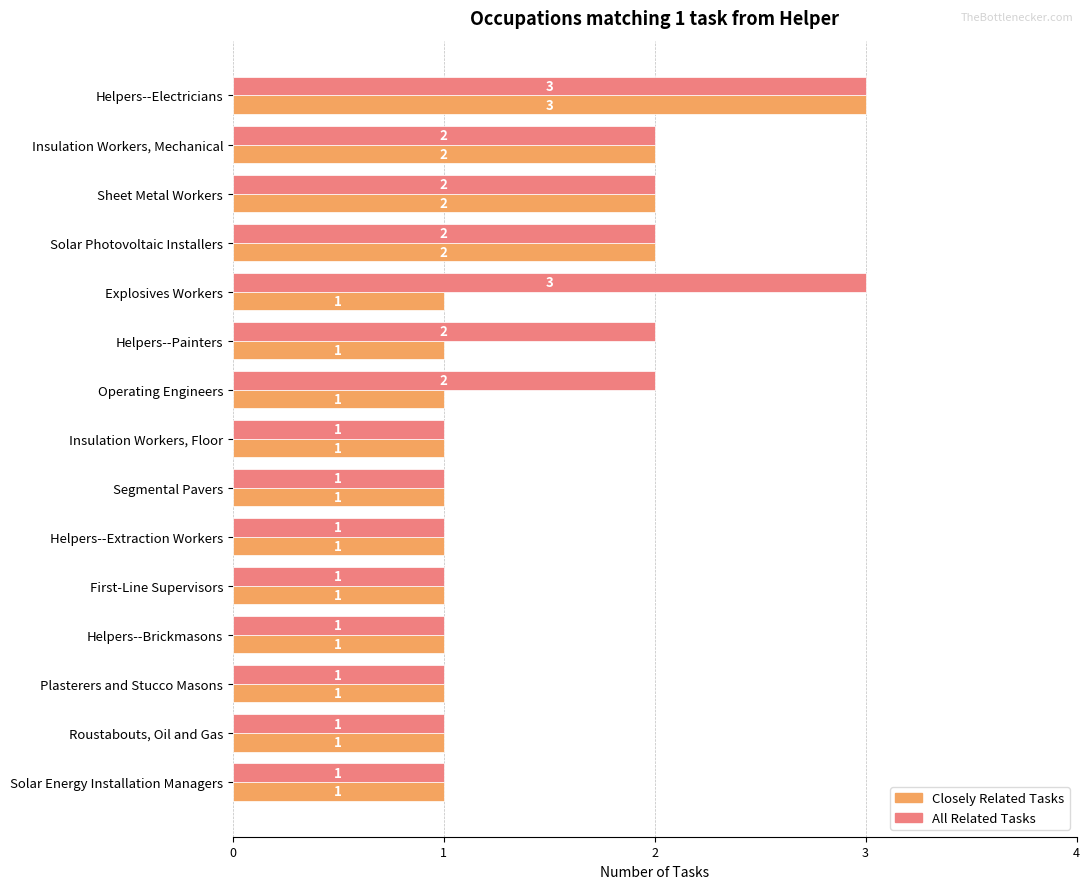

What is the greatest value displayed?

3